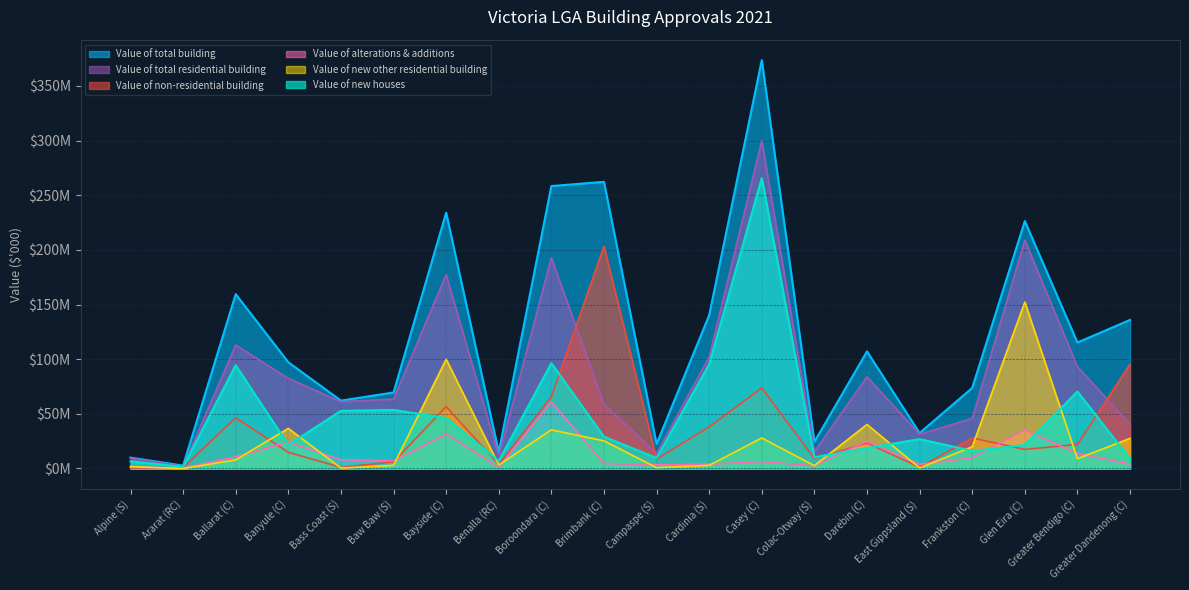

The value of Value of total building at Bass Coast (S) is 36604.0. True or false?

False